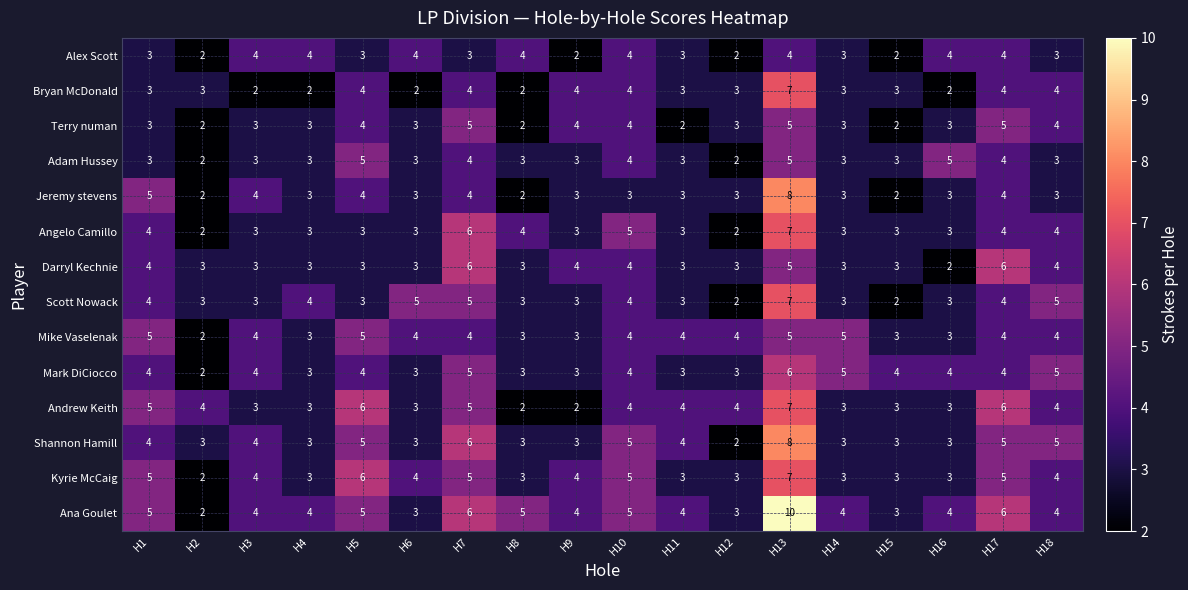

Which series changed the most between H5 and H6?

Andrew Keith